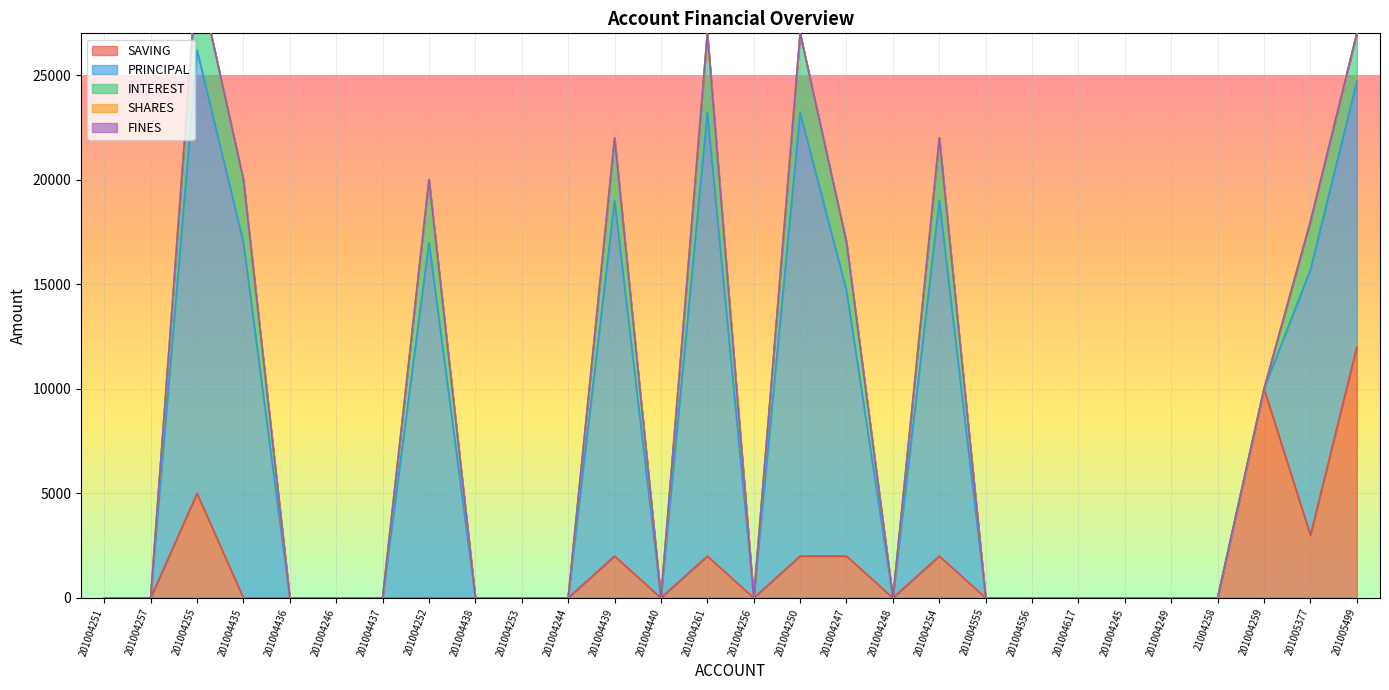

Which label corresponds to the largest value in the chart?

201004255